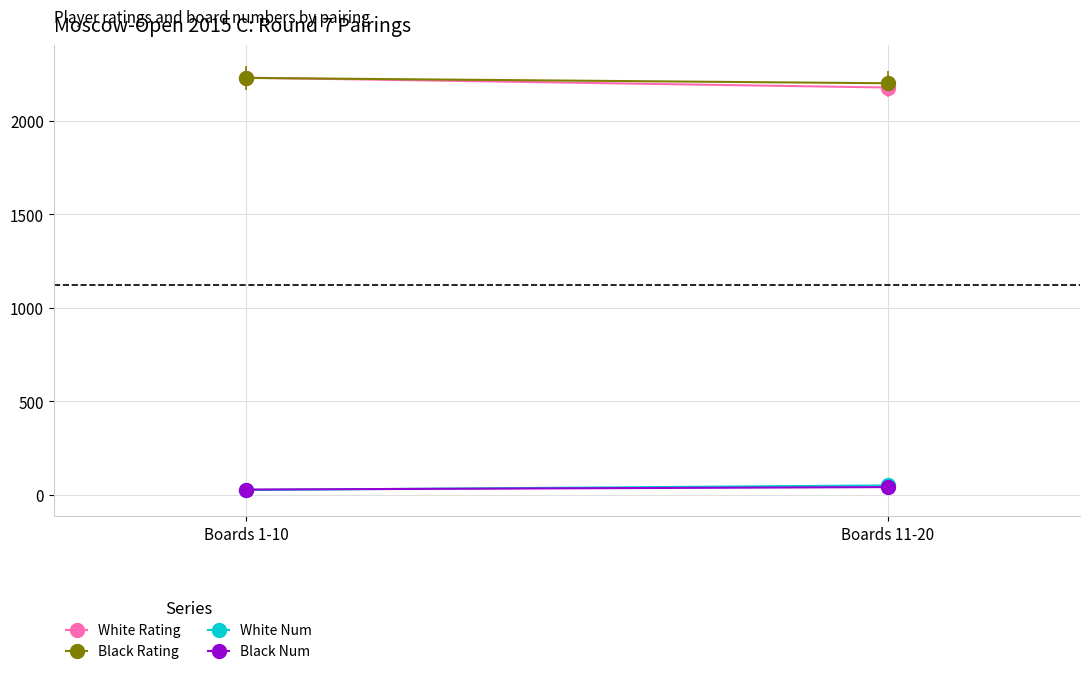

True or false: Black Rating has a value of 2229.4 at Boards 1-10.

True